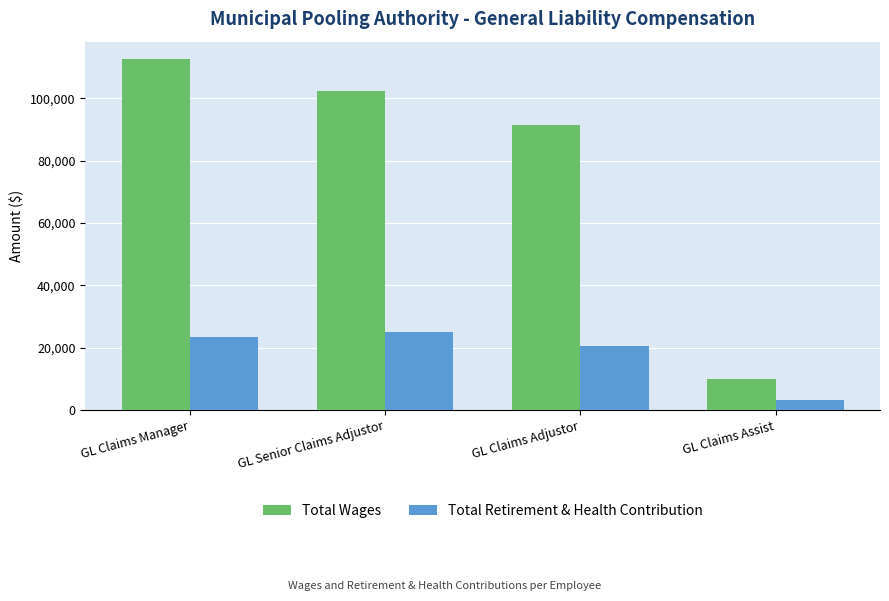

True or false: Total Retirement & Health Contribution has a value of 20542 at GL Claims Adjustor.

True